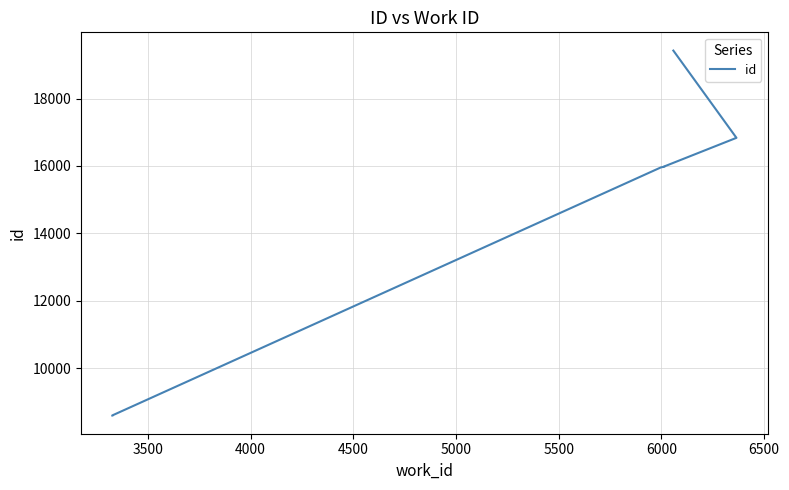

What is the average value?

14775